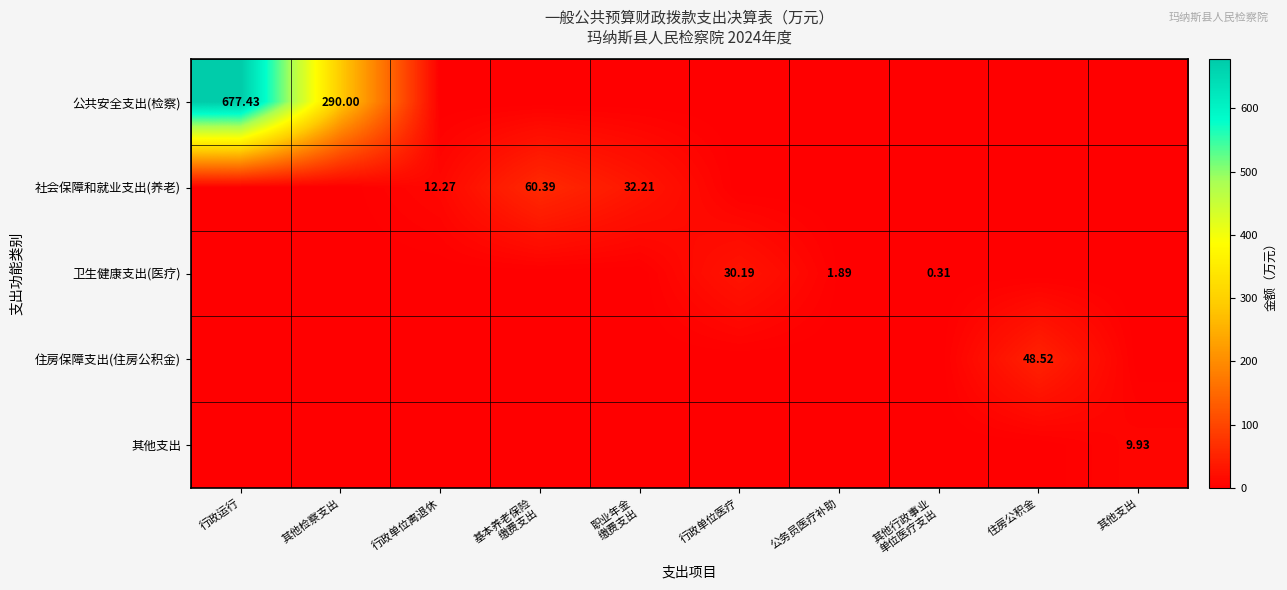

At 住房公积金, list the series in order from largest to smallest.

住房保障支出(住房公积金), 公共安全支出(检察), 社会保障和就业支出(养老), 卫生健康支出(医疗), 其他支出